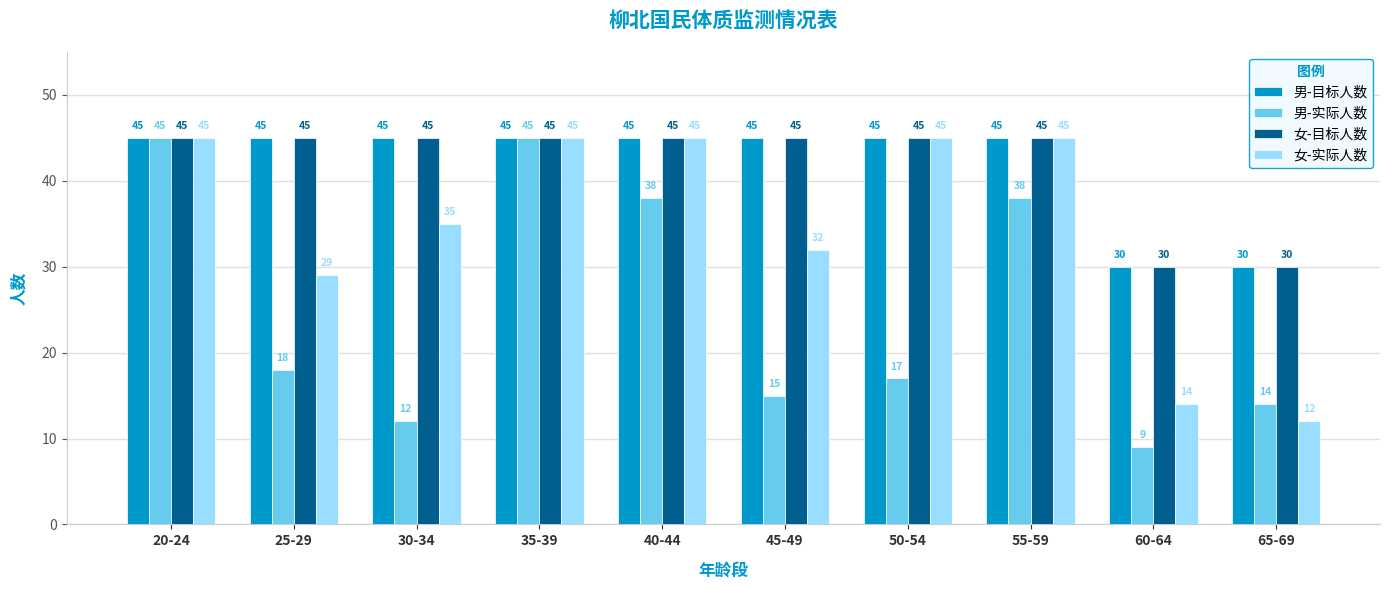

Reading right to left, list all the values displayed in this chart.

男-目标人数: 65-69=30	60-64=30	55-59=45	50-54=45	45-49=45	40-44=45	35-39=45	30-34=45	25-29=45	20-24=45
男-实际人数: 65-69=14	60-64=9	55-59=38	50-54=17	45-49=15	40-44=38	35-39=45	30-34=12	25-29=18	20-24=45
女-目标人数: 65-69=30	60-64=30	55-59=45	50-54=45	45-49=45	40-44=45	35-39=45	30-34=45	25-29=45	20-24=45
女-实际人数: 65-69=12	60-64=14	55-59=45	50-54=45	45-49=32	40-44=45	35-39=45	30-34=35	25-29=29	20-24=45